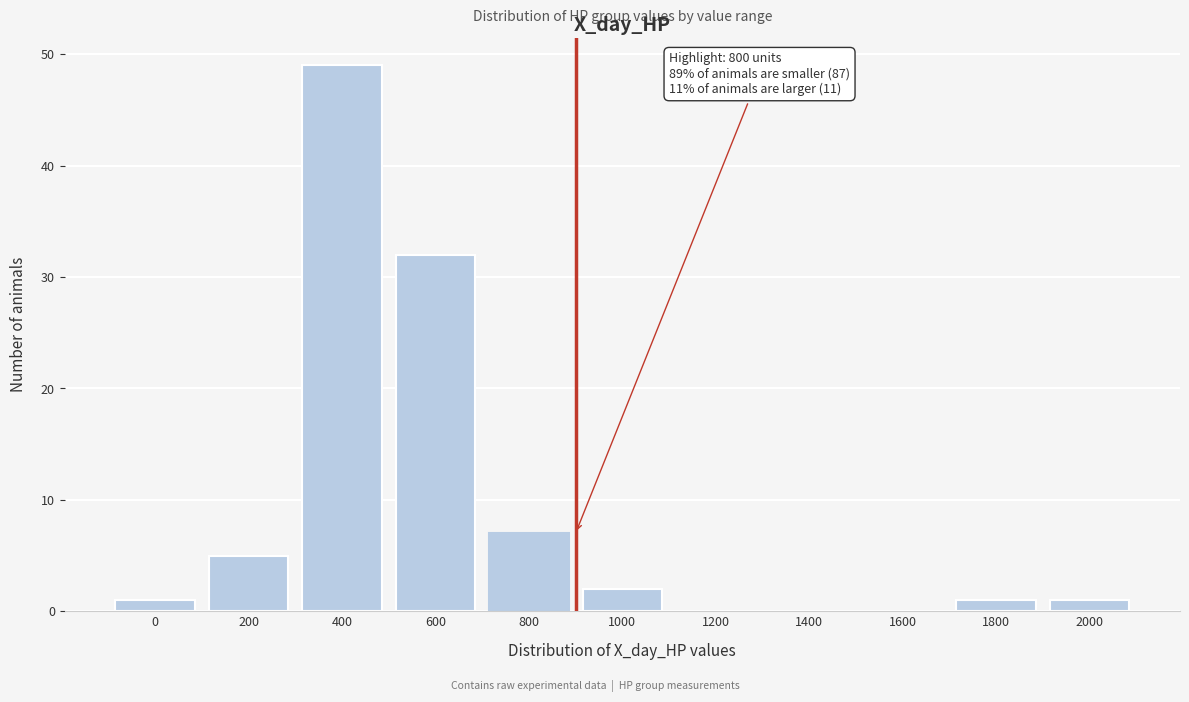

Reading left to right, what are all the values shown in this chart?

0=1	200=5	400=49	600=32	800=7	1000=2	1200=0	1400=0	1600=0	1800=1	2000=1